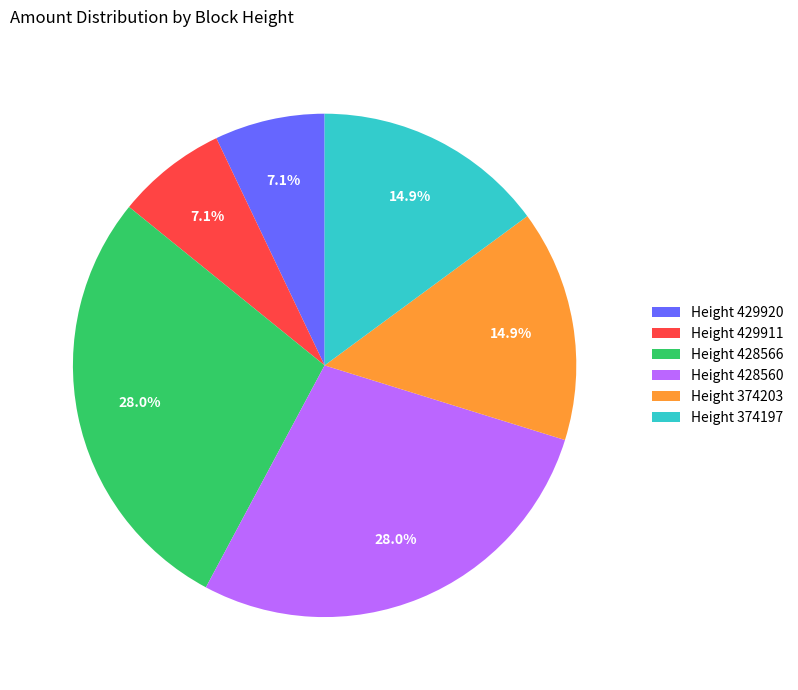

Which has a higher value, Height 429911 or Height 428560?

Height 428560